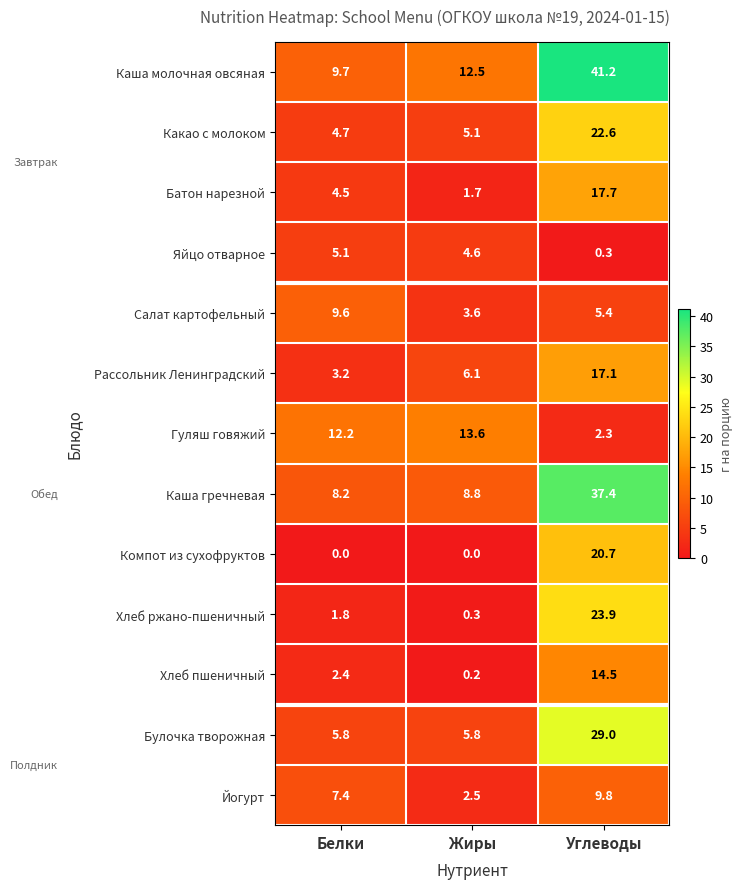

At which category is the sum across all series the highest?

Углеводы